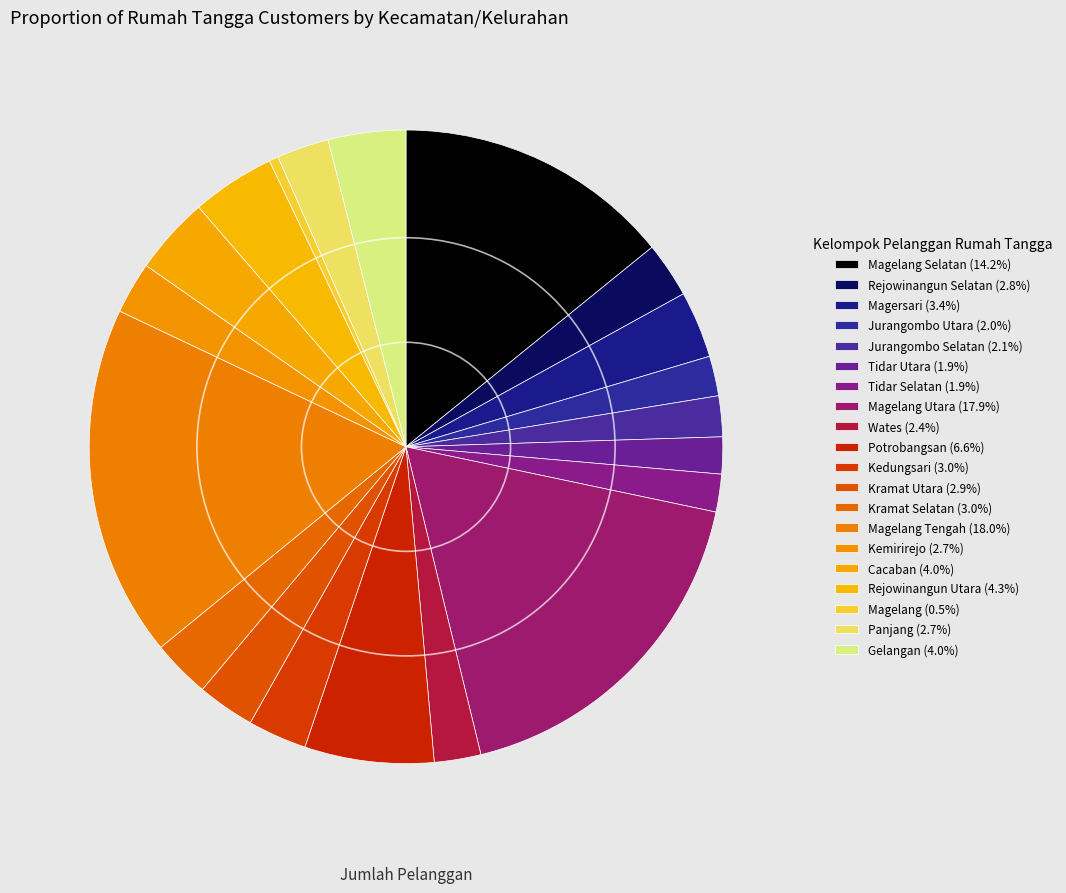

How many segments does this pie chart have?

20